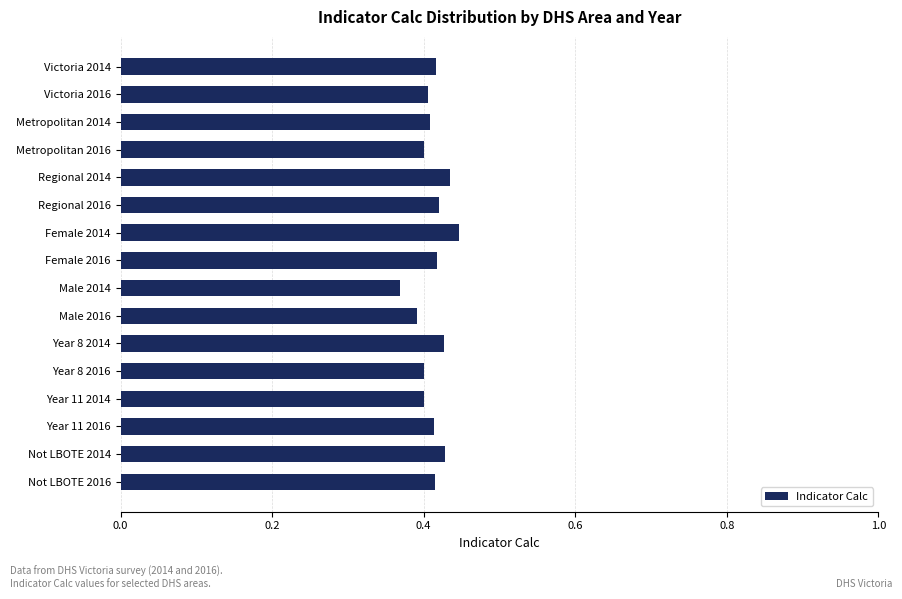

Count the values in the range 0 to 1.

16